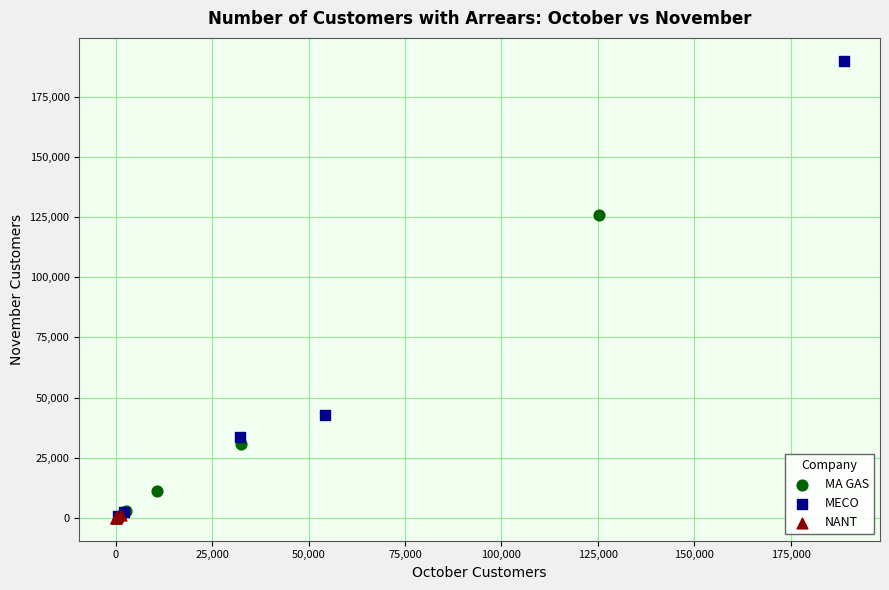

What are all the series names shown in the legend?

MA GAS, MECO, NANT